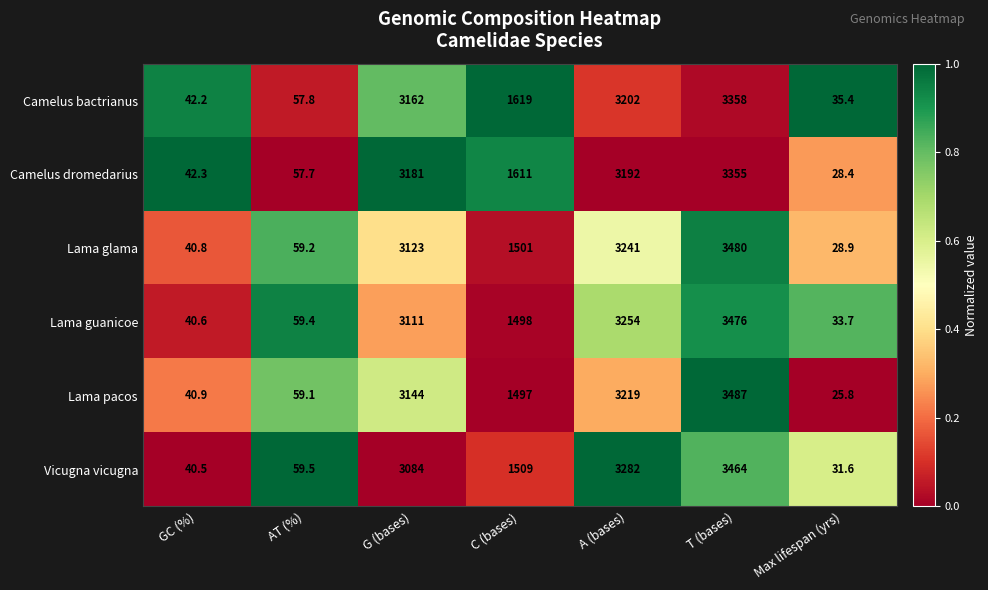

List the series in order of their peak value, lowest first.

Camelus dromedarius, Camelus bactrianus, Vicugna vicugna, Lama guanicoe, Lama glama, Lama pacos